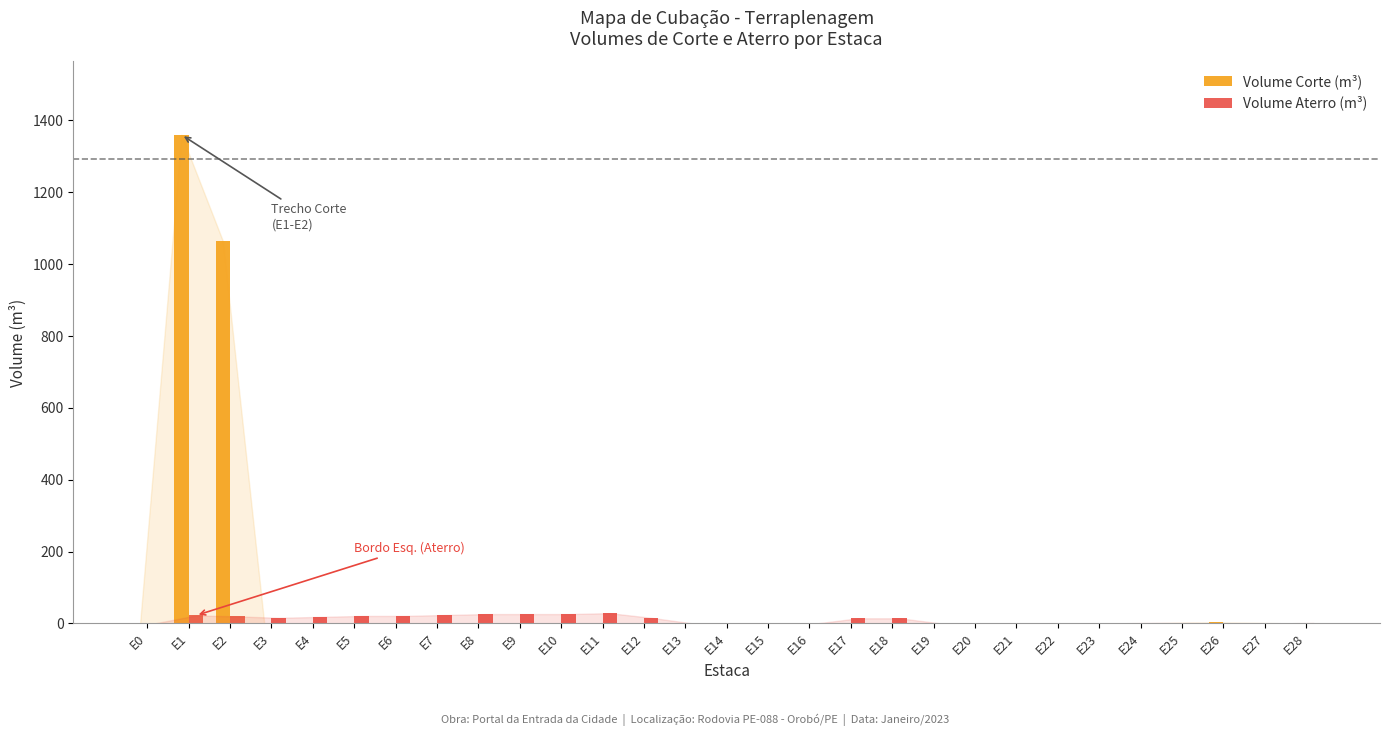

Which series changed the most between E1 and E4?

Volume Corte (m³)